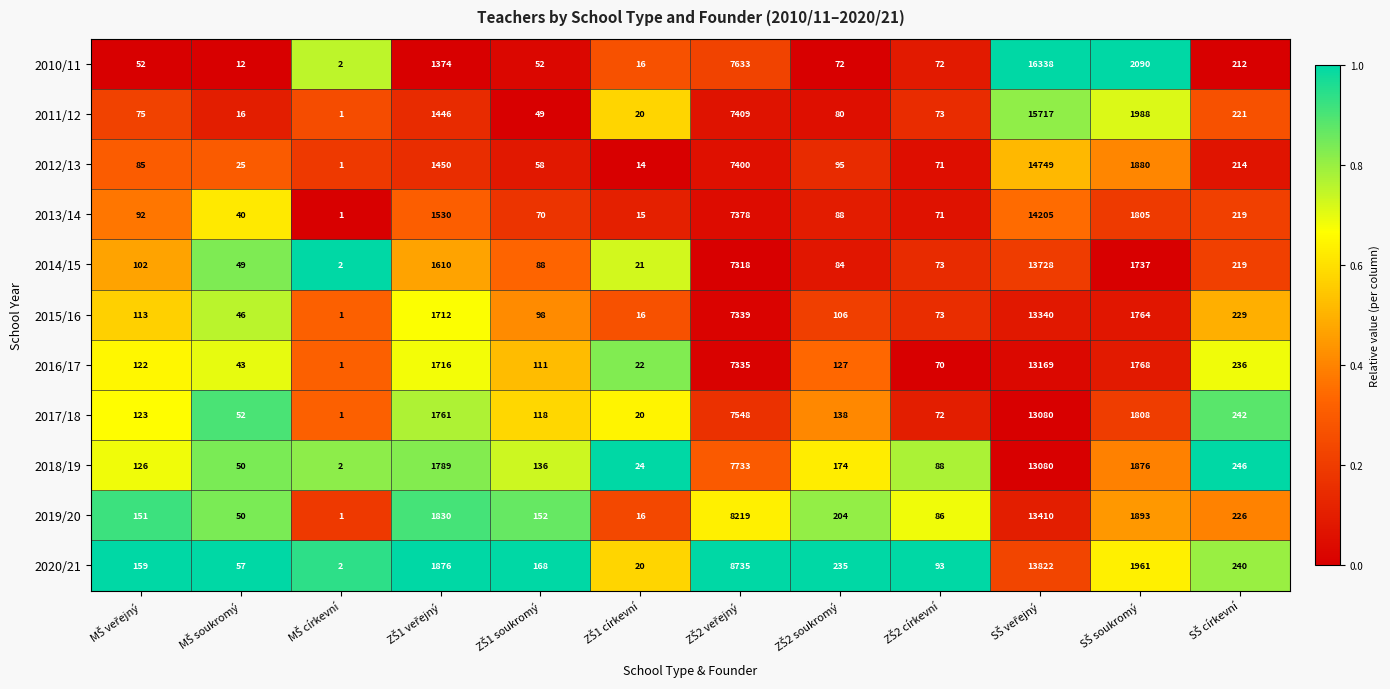

What is the highest value of the 2019/20 series?

13410